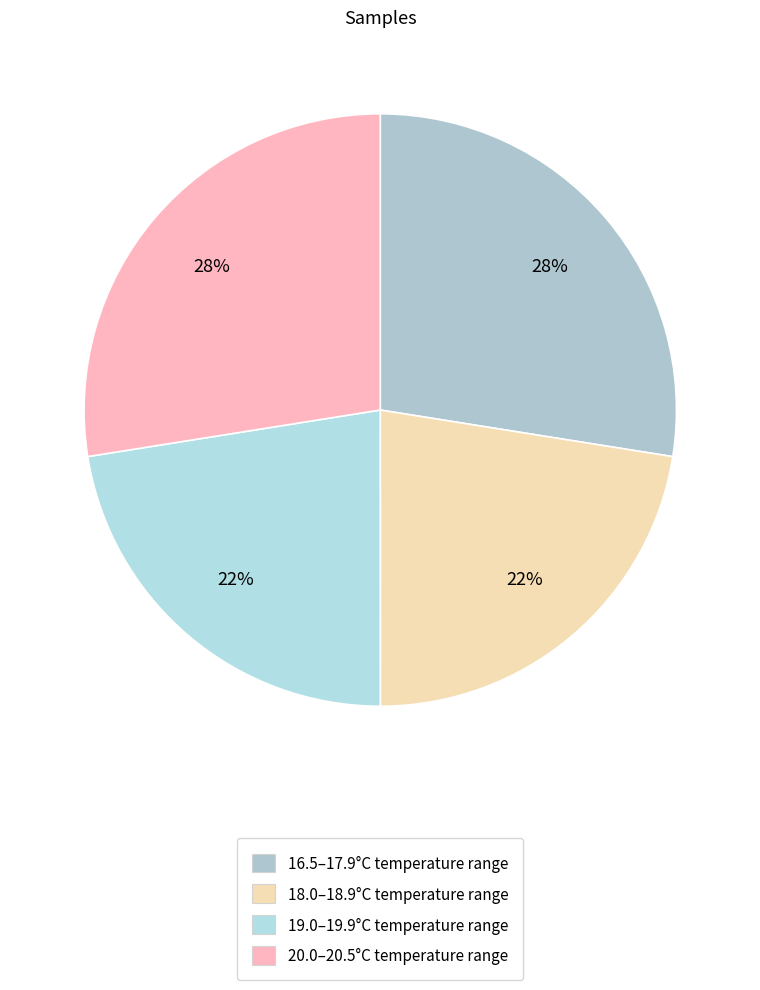

How many slices are in this pie chart?

4